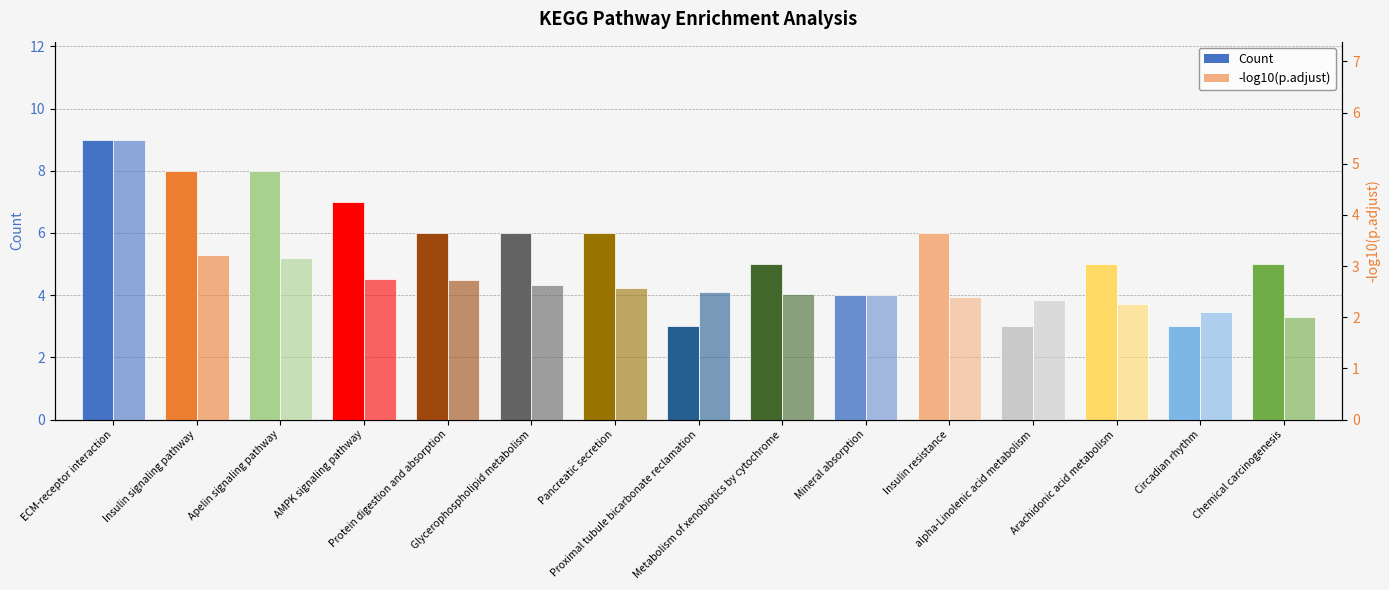

What is the highest value of the Count series?

9.0